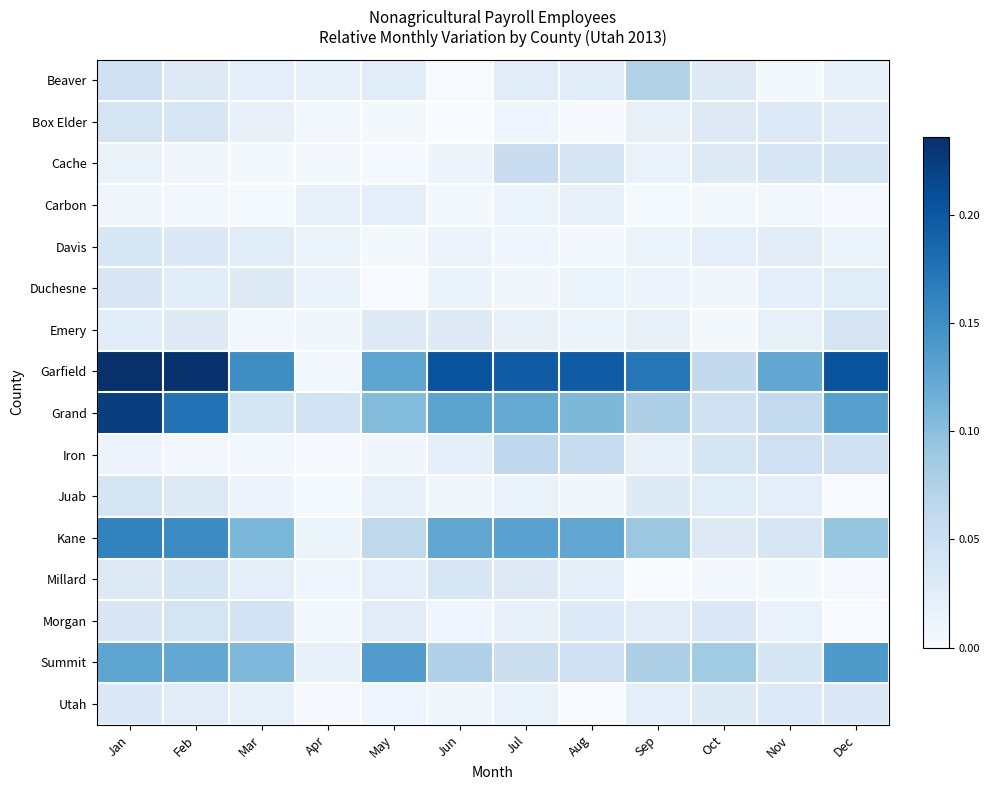

Rank the series at Mar from highest to lowest value.

Garfield, Kane, Summit, Morgan, Grand, Duchesne, Davis, Millard, Beaver, Utah, Box Elder, Juab, Iron, Emery, Cache, Carbon